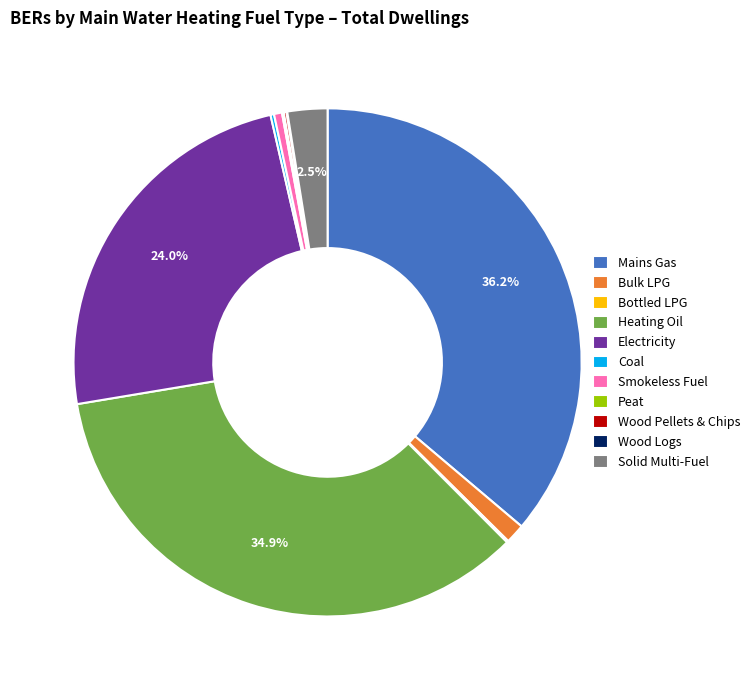

Does Bulk LPG account for over 50% of the chart?

No